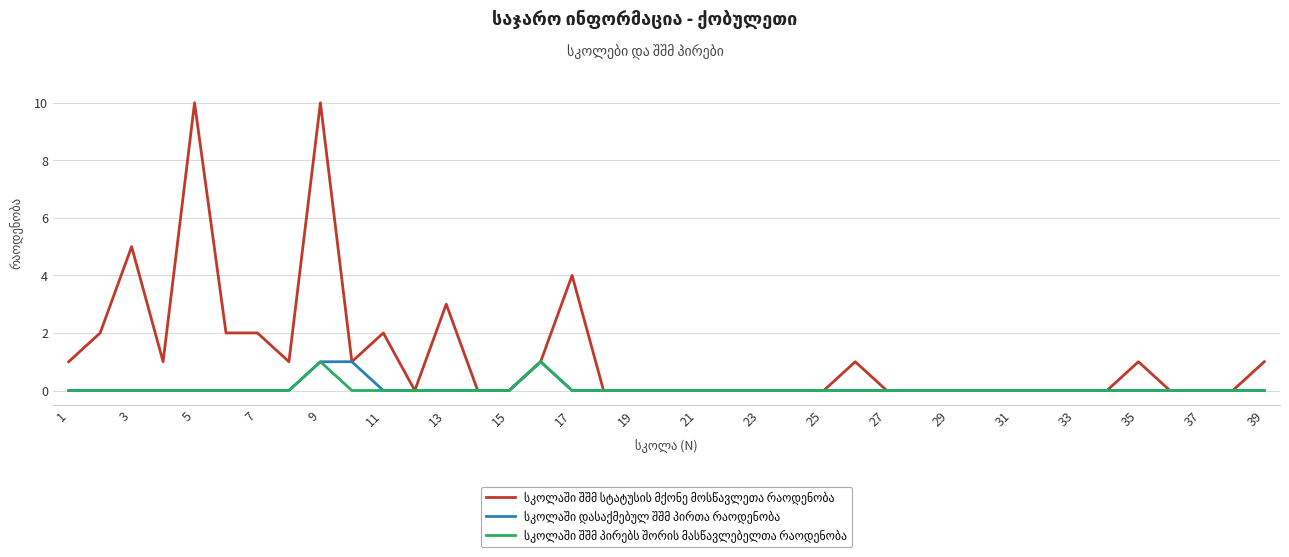

What is the greatest value displayed?

10